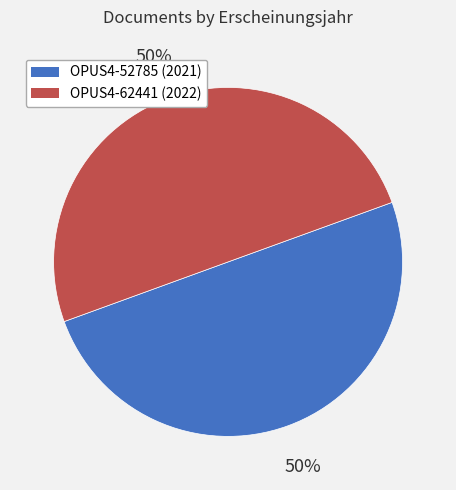

How many slices are in this pie chart?

2